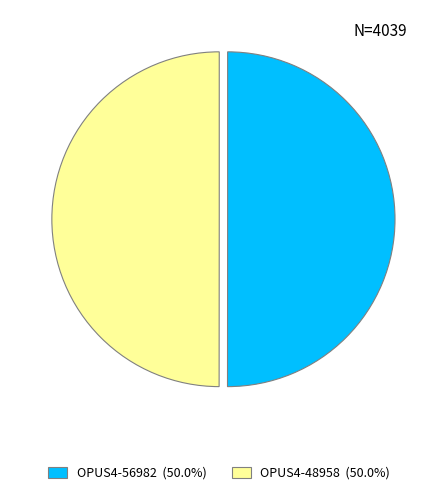

Count the number of slices in the pie.

2